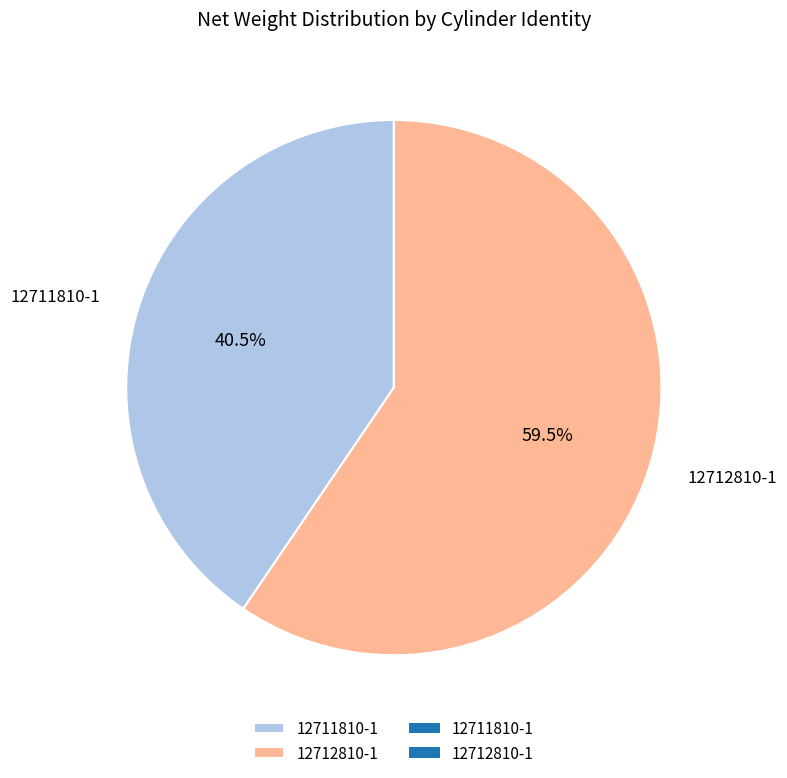

Does 12711810-1 represent more than half of the total?

No